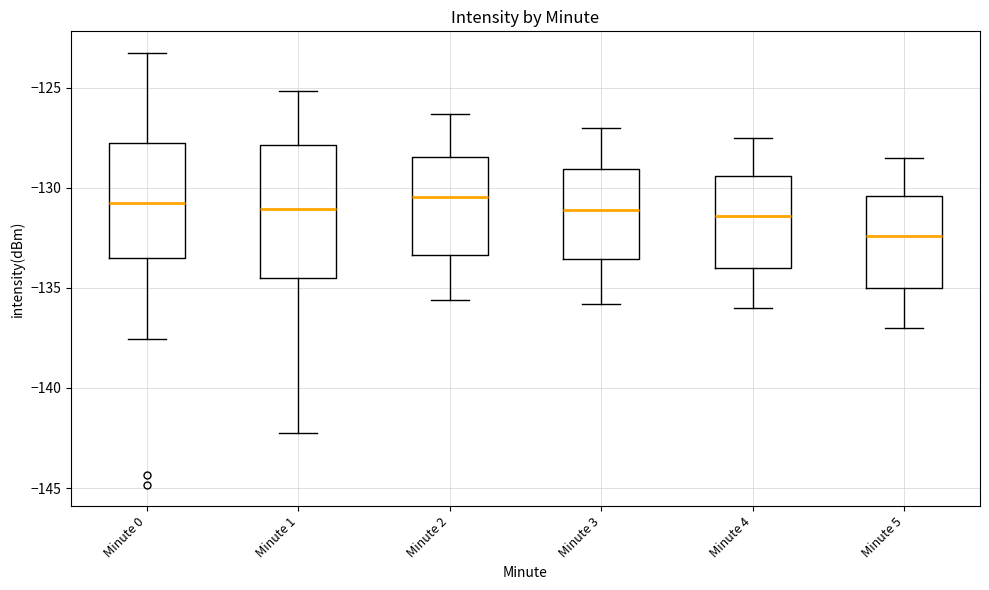

Comparing the boxes themselves (not the whiskers), which one is the tallest?

Minute 1